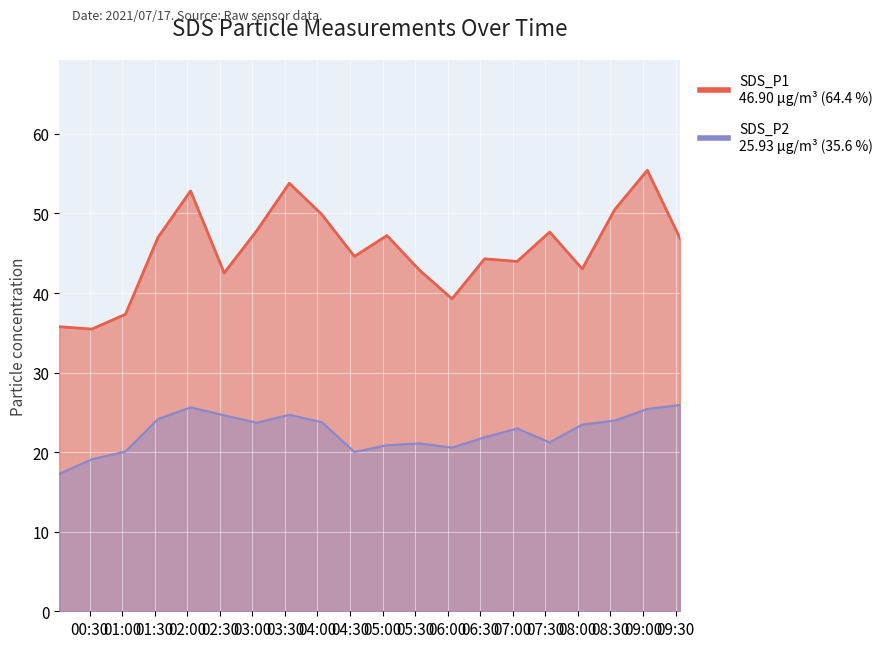

Which series has the largest total across all categories?

SDS_P1